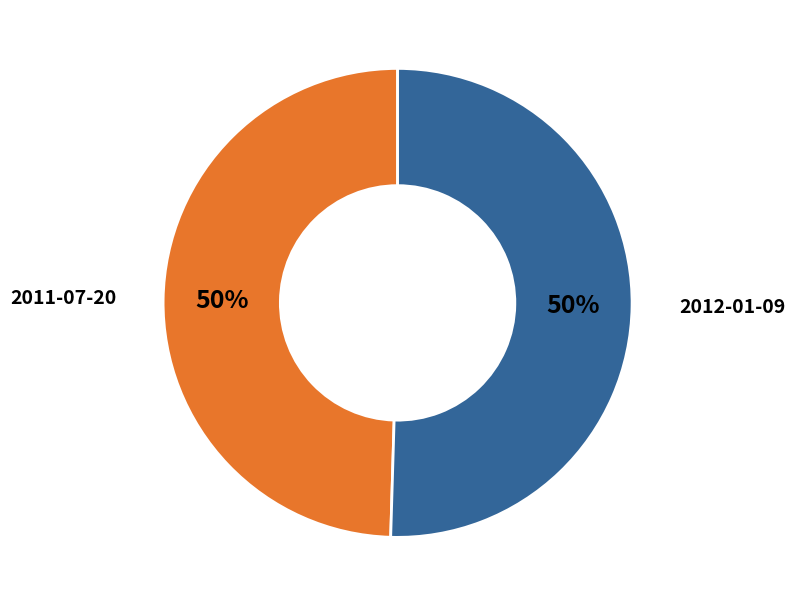

The 2011-07-20 slice represents 50% of the pie. True or false?

True